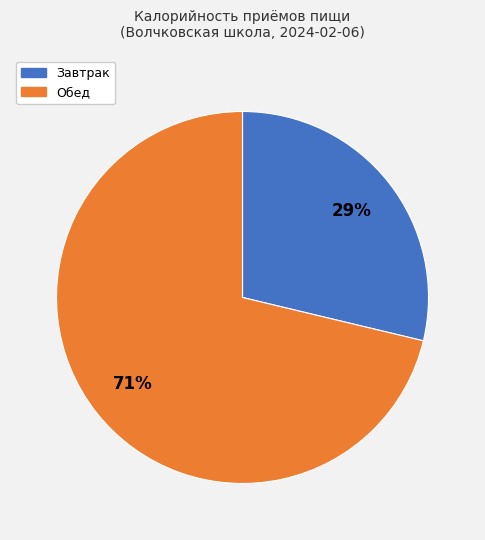

Which category accounts for the majority?

Обед